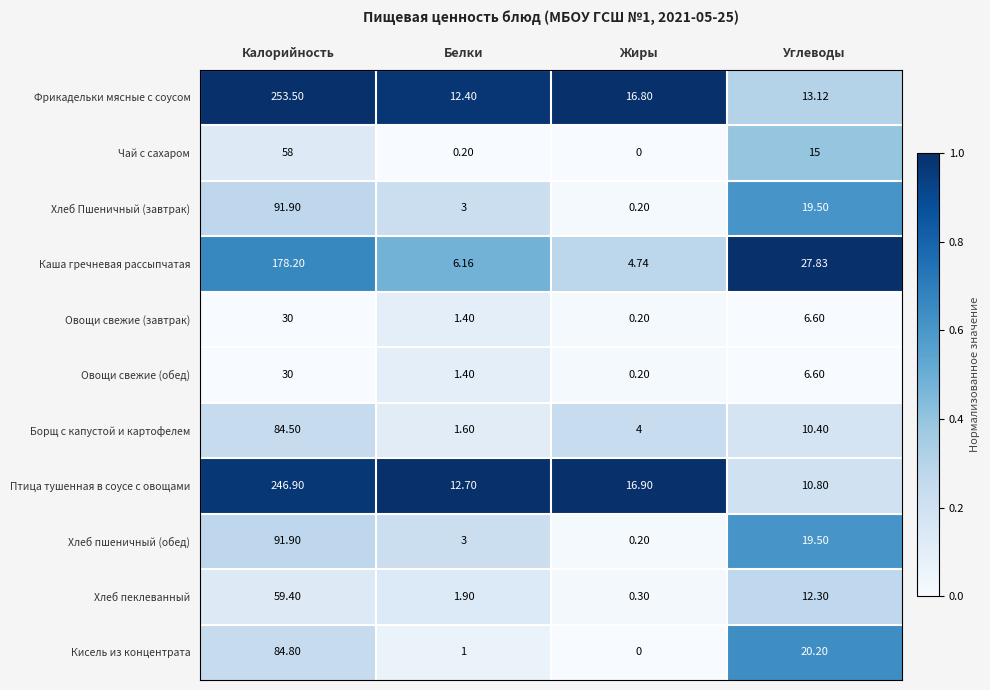

Which category has the highest value in the Хлеб пшеничный (обед) series?

Калорийность